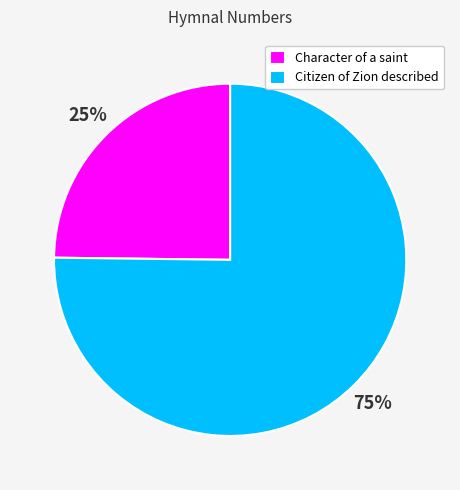

What is the largest slice in the pie chart?

Citizen of Zion described